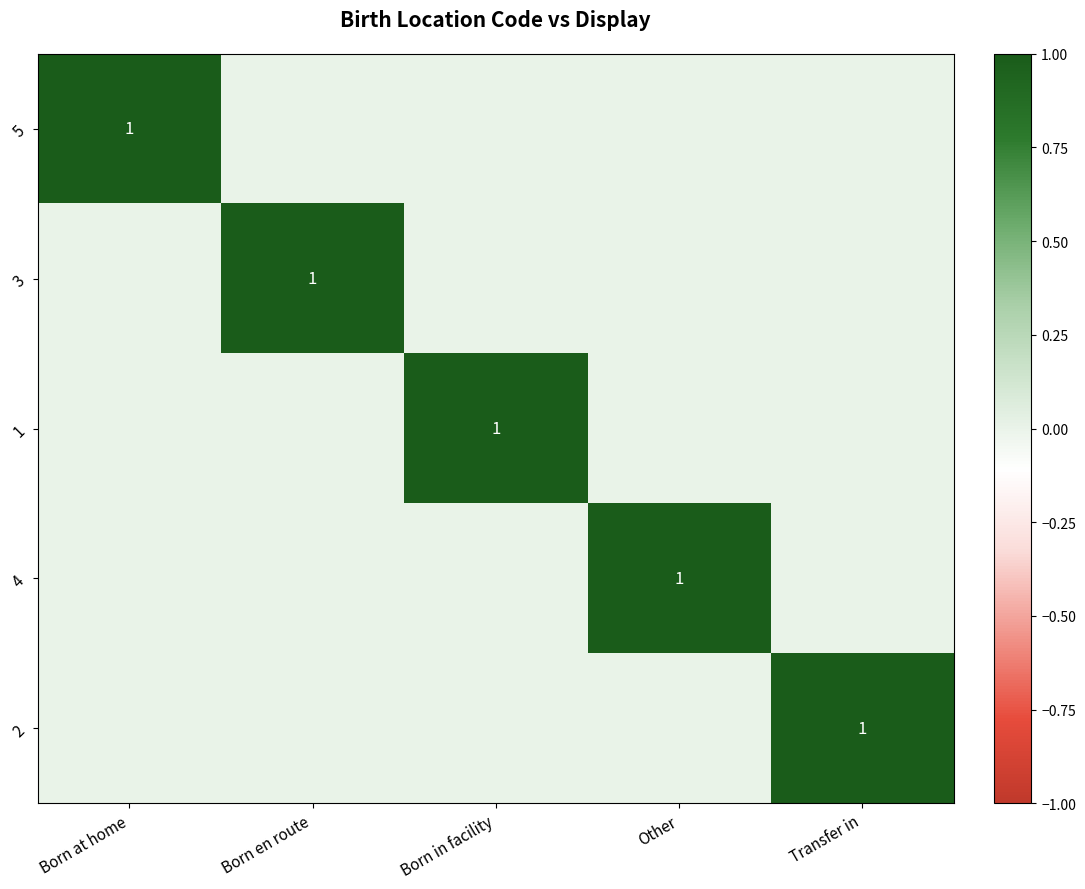

The value of 1 at Born in facility is 1. True or false?

True